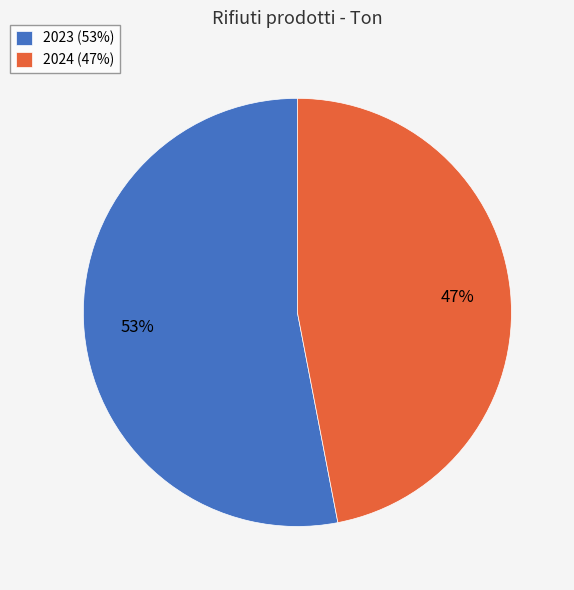

Is the sum of 2023 and 2024 greater than half?

Yes